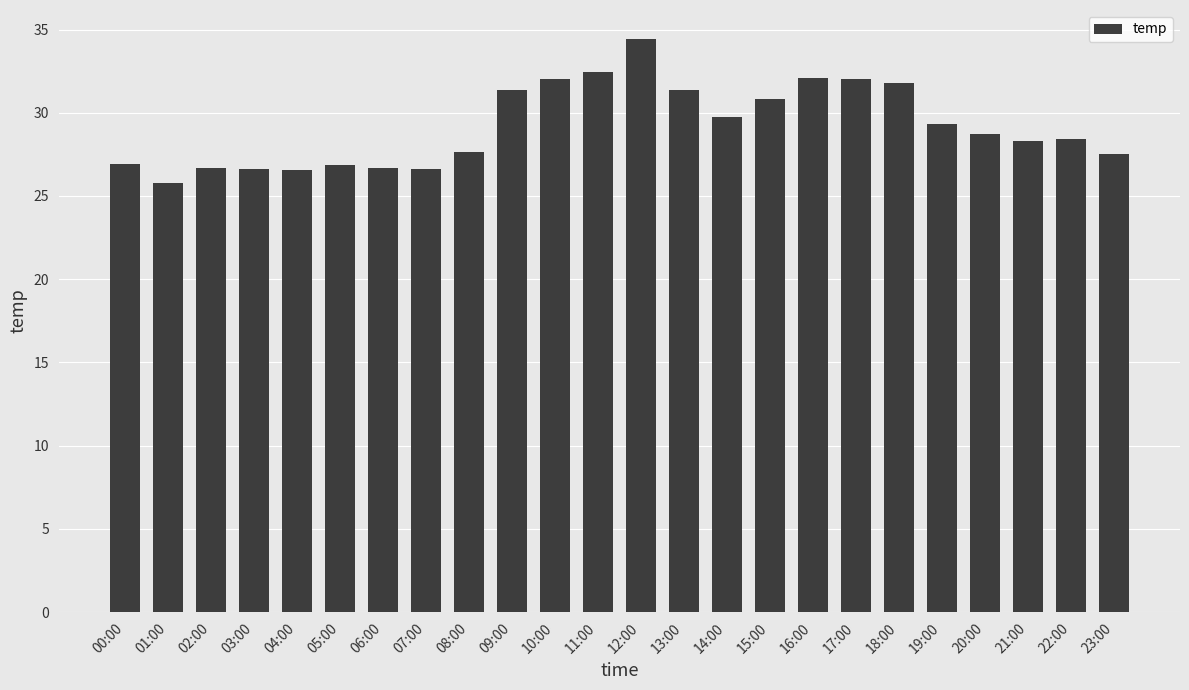

Count the number of data series in this chart.

1